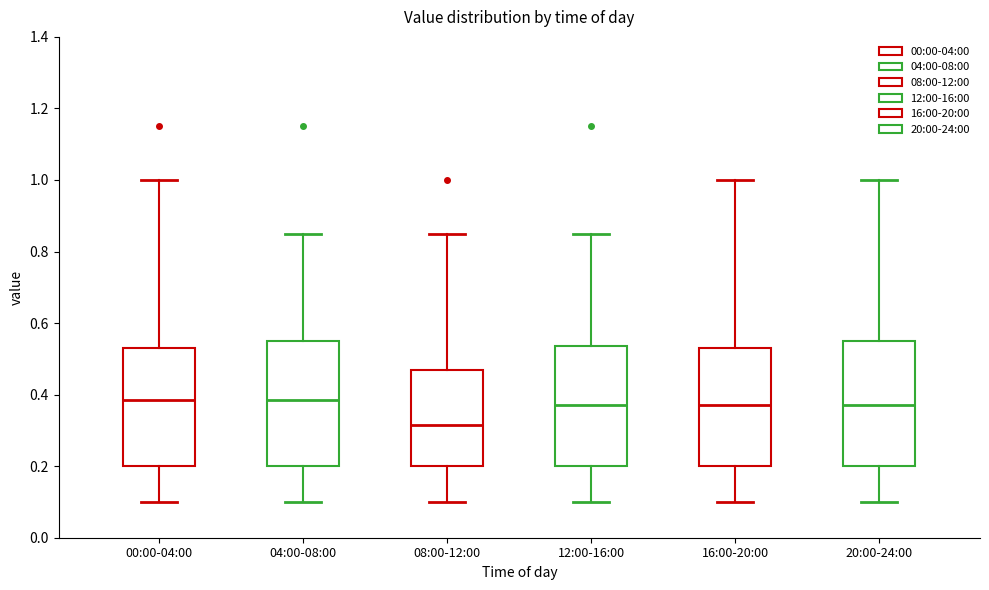

Reading left to right, transcribe this box plot: for each box, give where its median line is, the range the box spans, and where its two whiskers end, as read against the y-axis. The values are not printed on the chart, so give them approximately, as read against the axis.

00:00-04:00: median 0.38, box 0.20 to 0.54, whiskers 0.10 to 1.00
04:00-08:00: median 0.38, box 0.20 to 0.56, whiskers 0.10 to 0.86
08:00-12:00: median 0.32, box 0.20 to 0.48, whiskers 0.10 to 0.86
12:00-16:00: median 0.38, box 0.20 to 0.54, whiskers 0.10 to 0.86
16:00-20:00: median 0.38, box 0.20 to 0.54, whiskers 0.10 to 1.00
20:00-24:00: median 0.38, box 0.20 to 0.56, whiskers 0.10 to 1.00